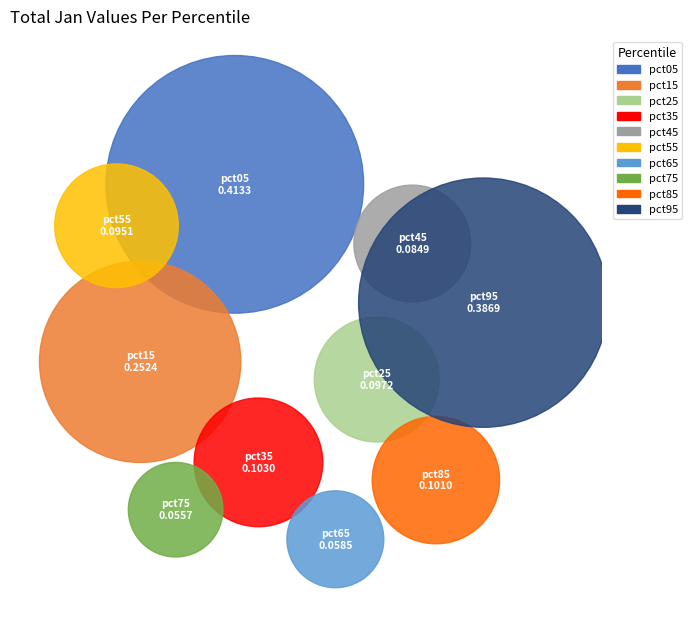

Count the number of slices in the pie.

10